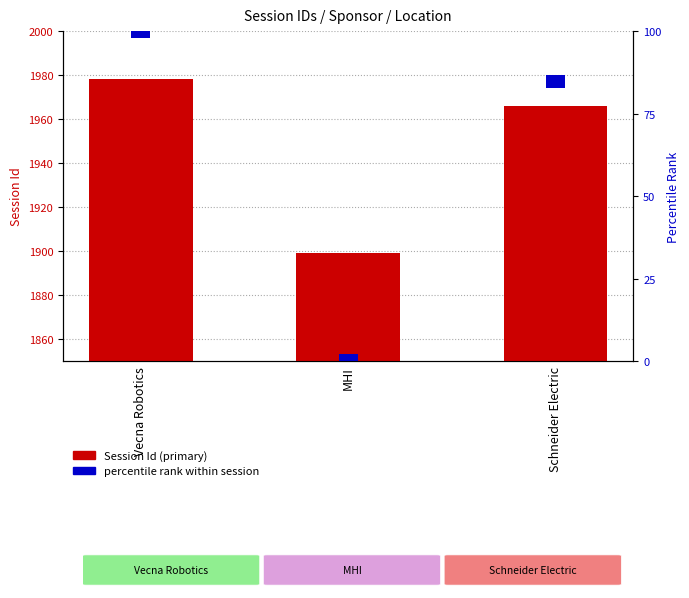

How many groups of bars are there?

3